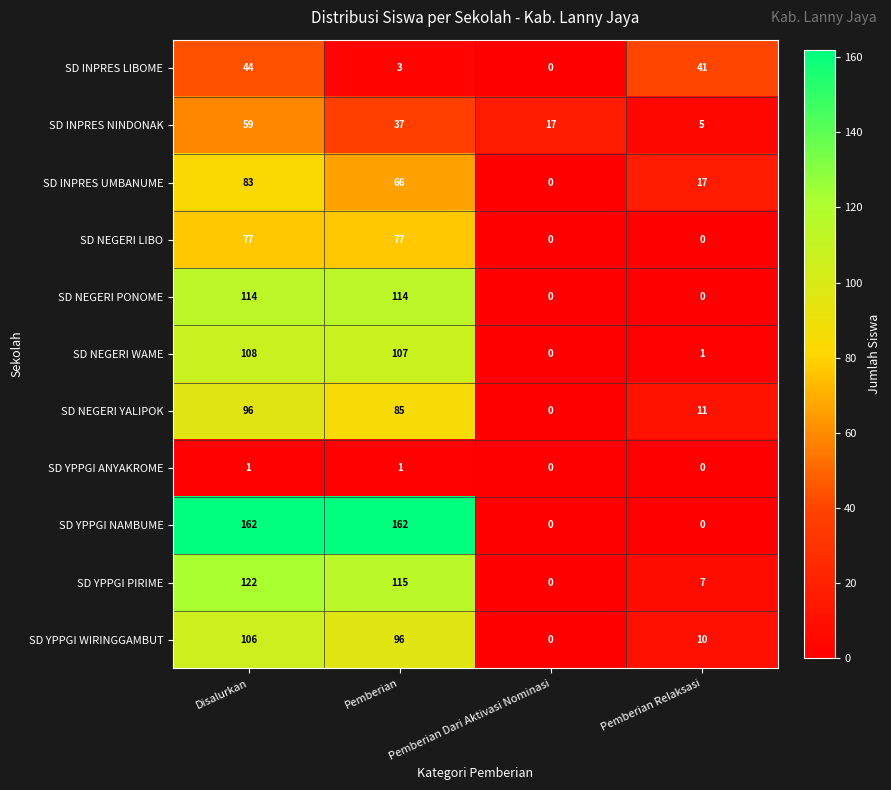

Which series has the widest spread of values?

SD YPPGI NAMBUME